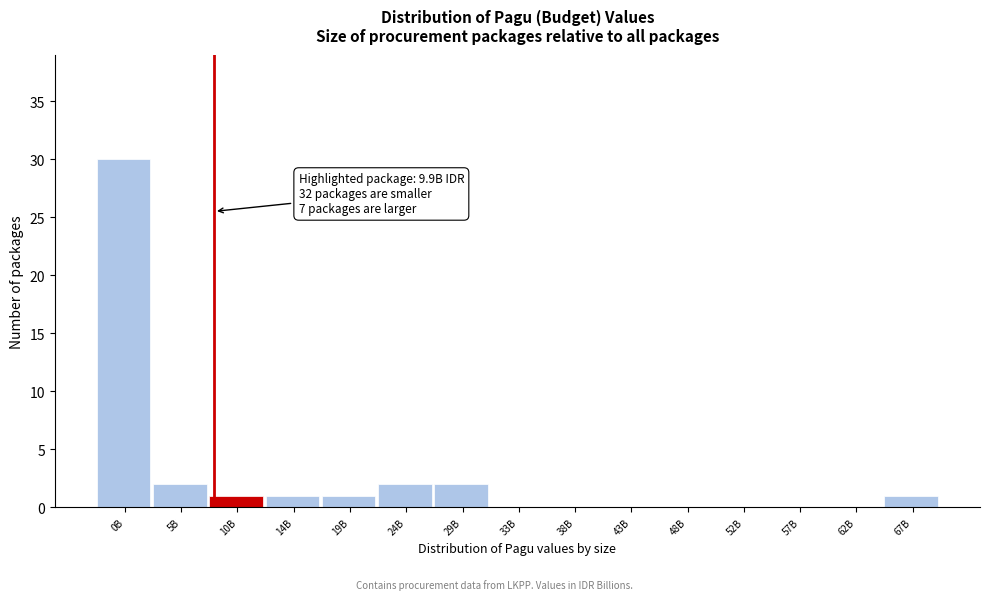

Reading left to right, what are all the values shown in this chart?

0B=30	5B=2	10B=1	14B=1	19B=1	24B=2	29B=2	33B=0	38B=0	43B=0	48B=0	52B=0	57B=0	62B=0	67B=1